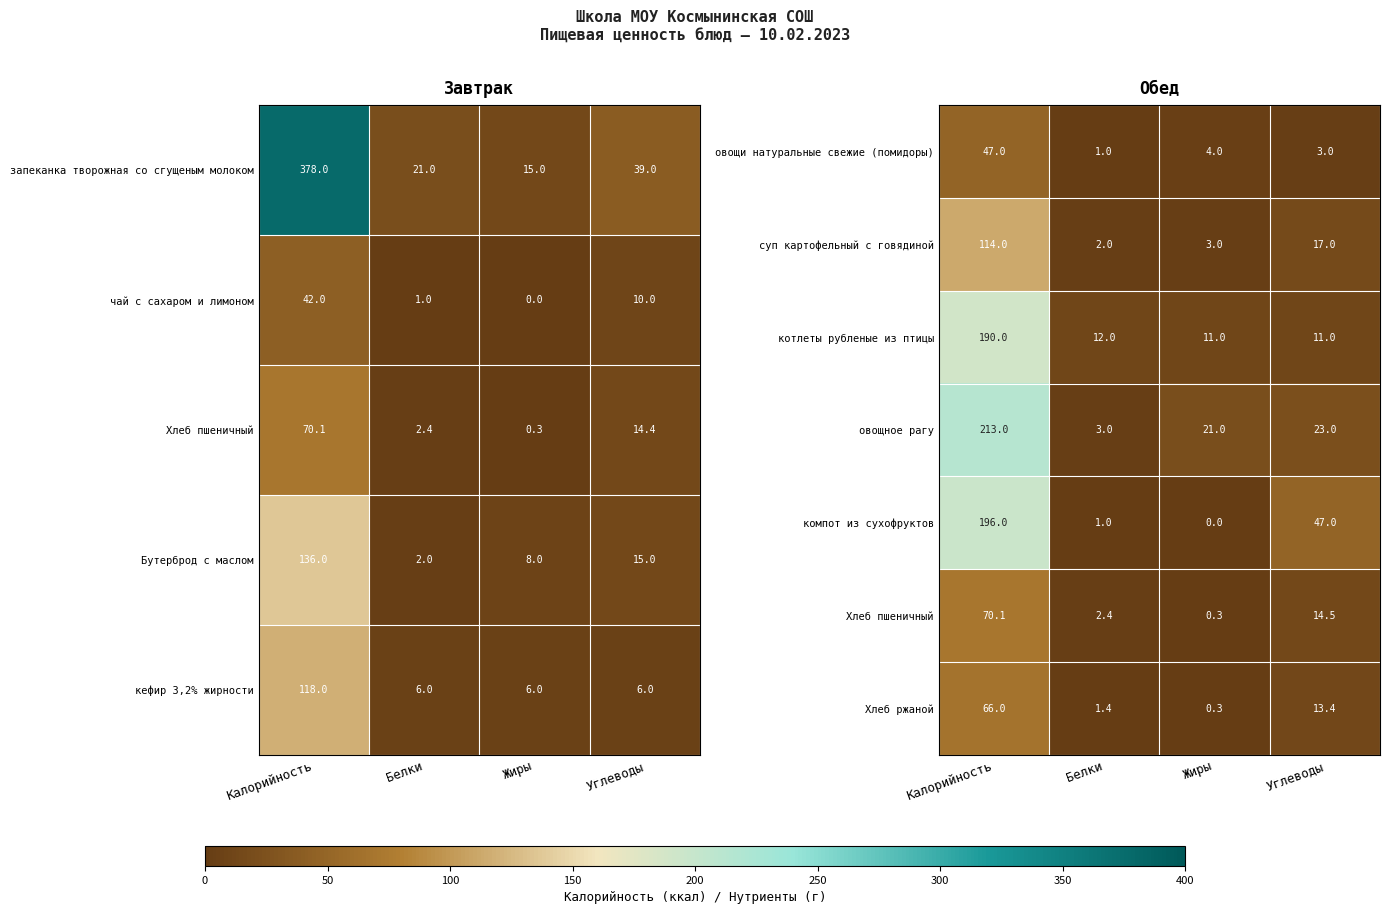

What is the sum of the овощное рагу values at Белки and Жиры?

24.0